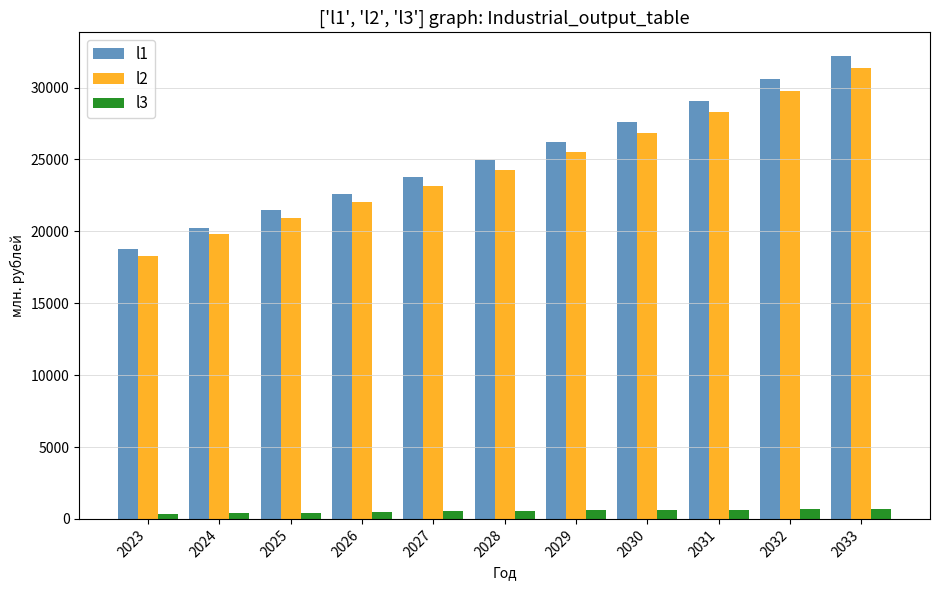

True or false: l1 has a value of 37645.7 at 2027.

False